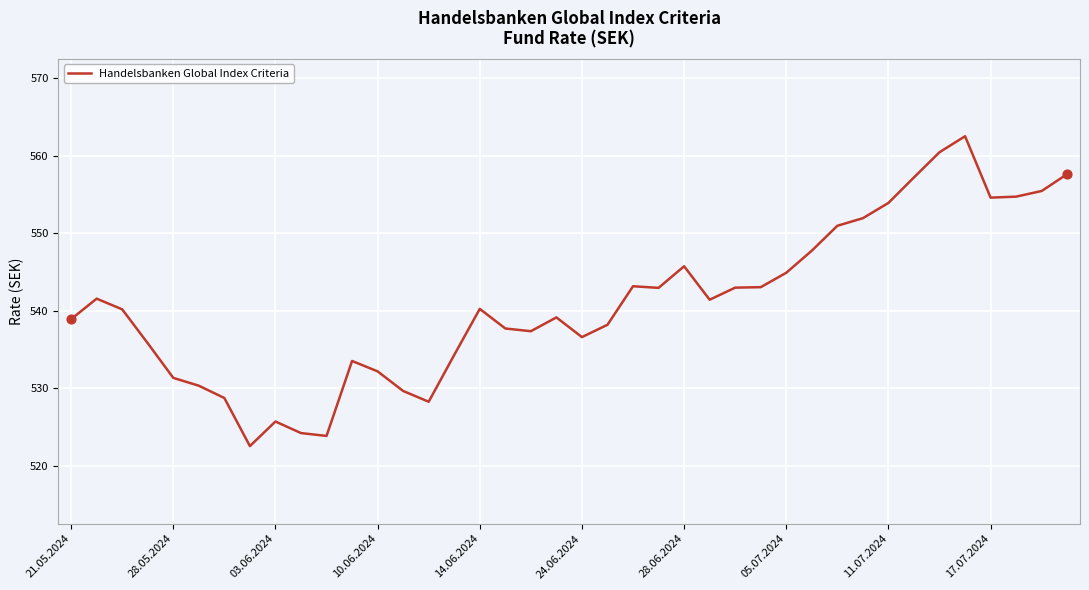

What is the difference between the maximum and minimum values?

40.0